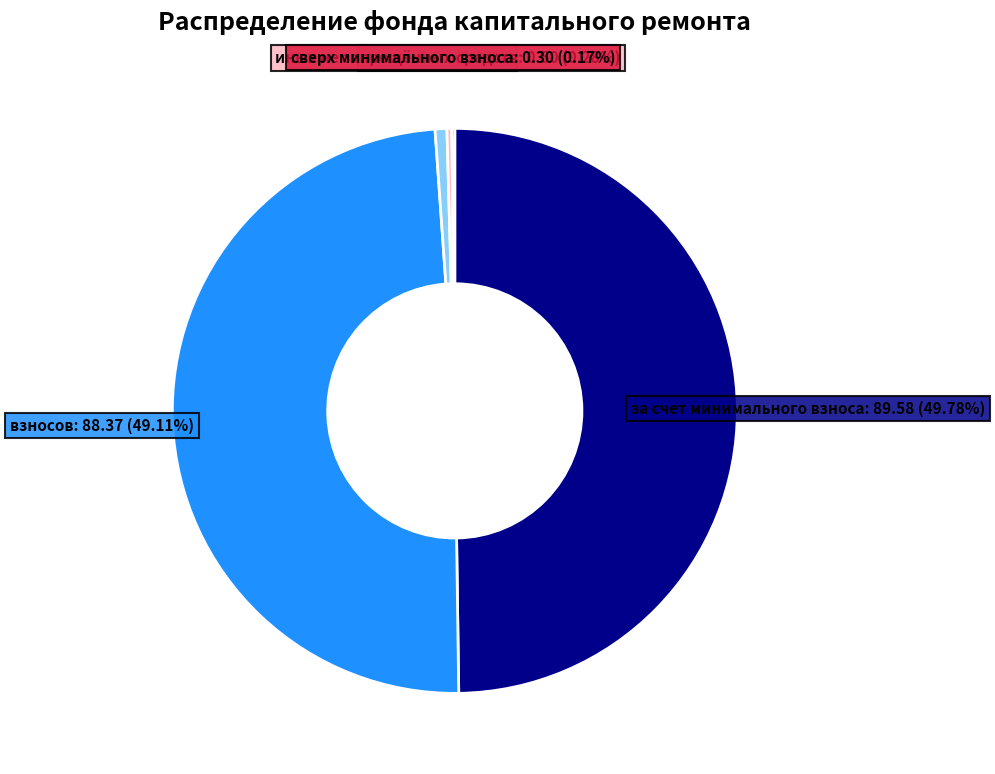

Is the sum of за счет минимального взноса and взносов greater than half?

Yes